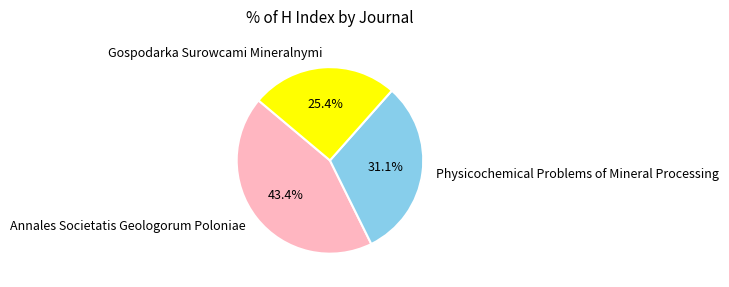

Which slice is the smallest?

Gospodarka Surowcami Mineralnymi